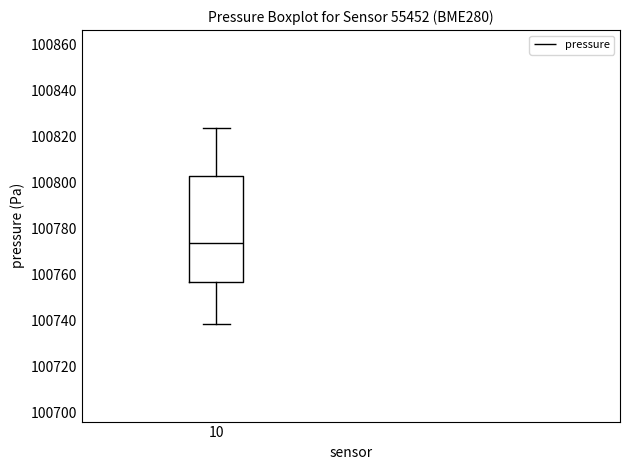

Where does the lower whisker of the box at x = 10 end on the y-axis? The values are not printed on the chart, so give them approximately, as read against the axis.

100738